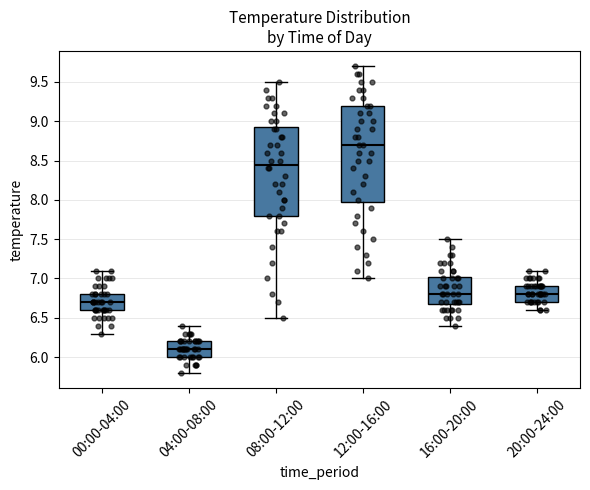

Where does the upper whisker of the box for 20:00-24:00 end on the y-axis? The values are not printed on the chart, so give them approximately, as read against the axis.

7.10